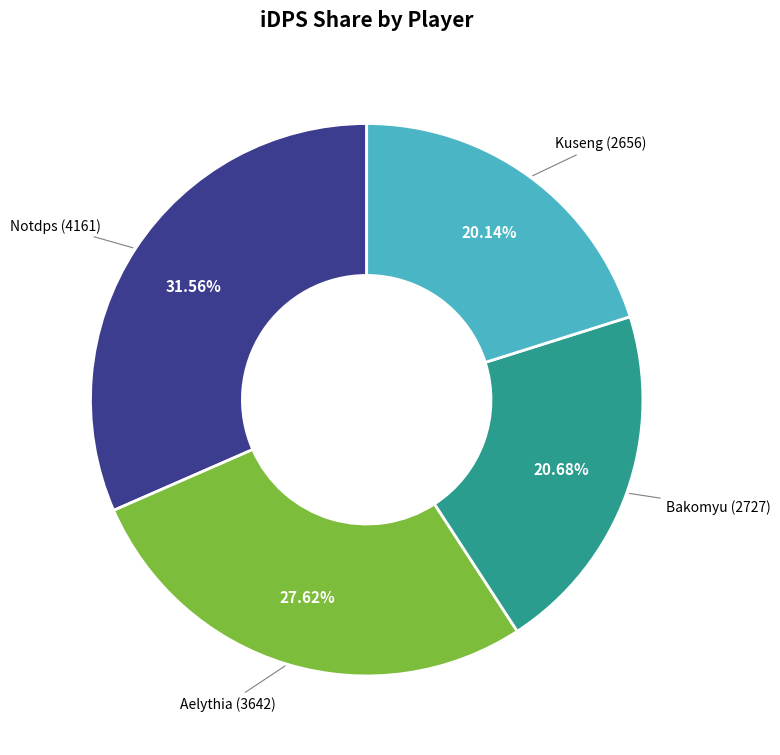

Is there any slice that represents more than half of the pie?

No